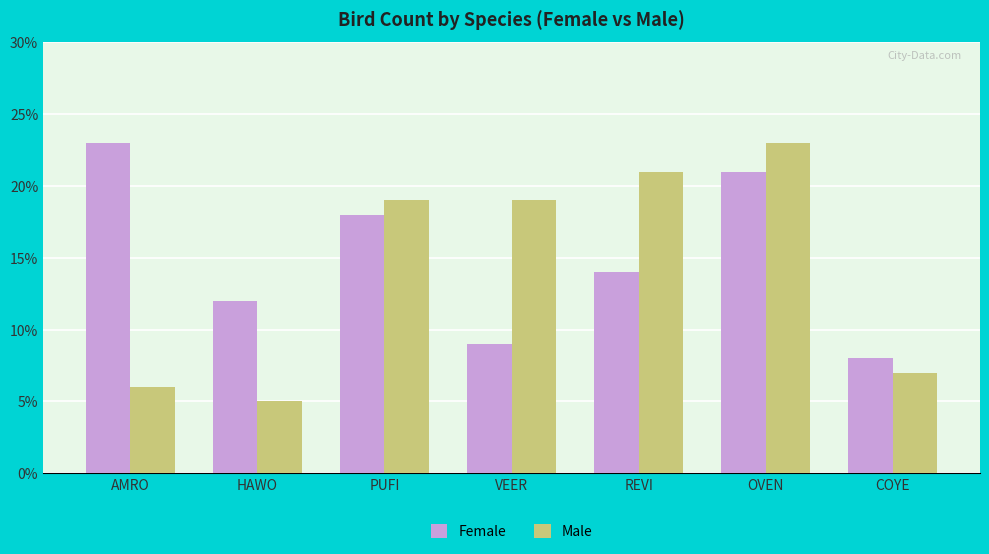

At which label does Male reach its minimum?

HAWO